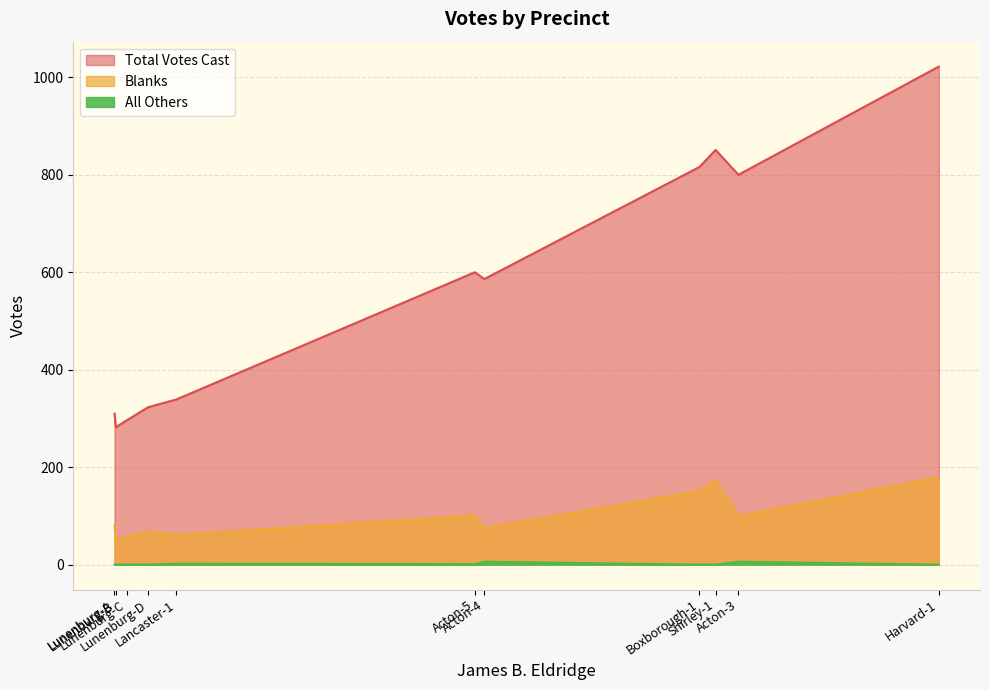

Is it true that All Others equals 0 at Lunenburg-A?

True